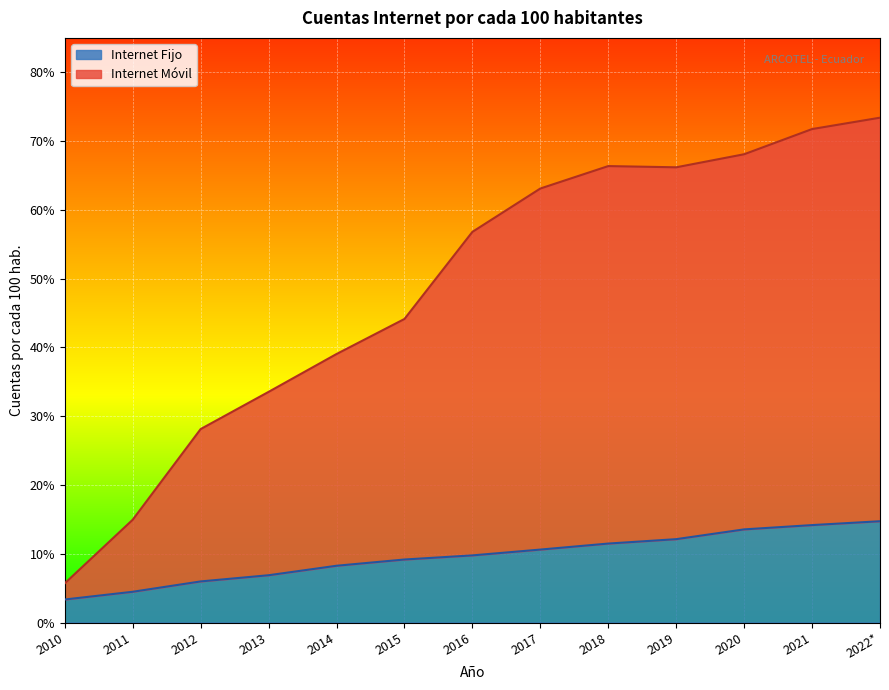

What is the label of the 1st point from the left?

2010